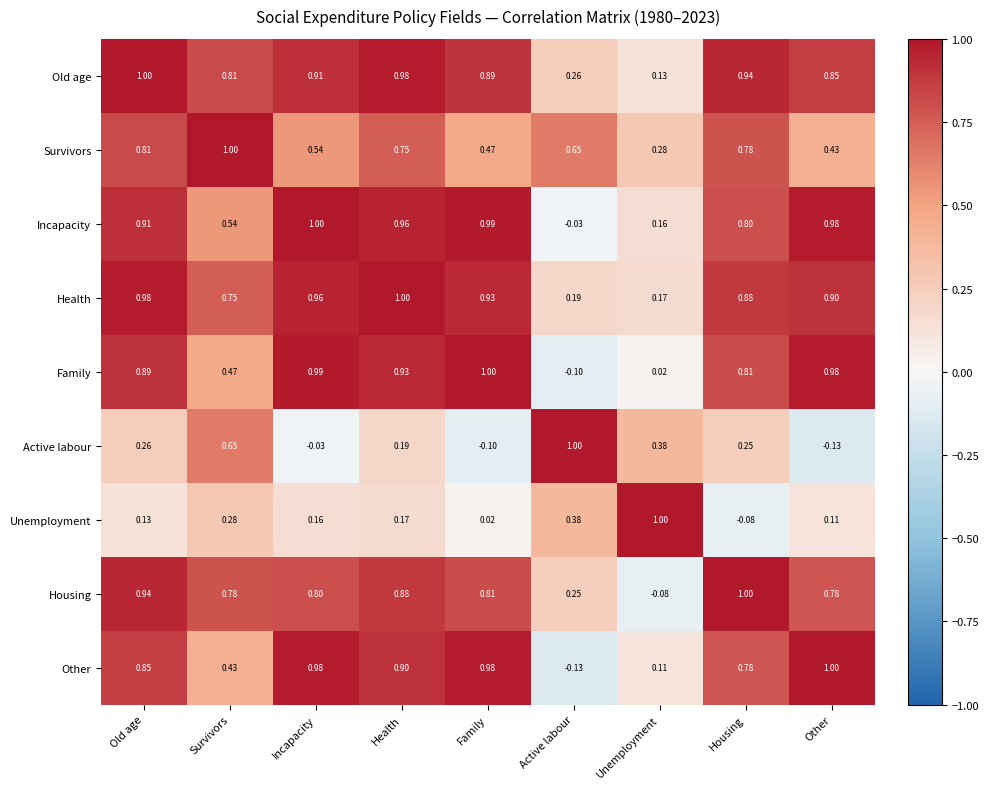

Where is Other nearest to the value 0?

Unemployment